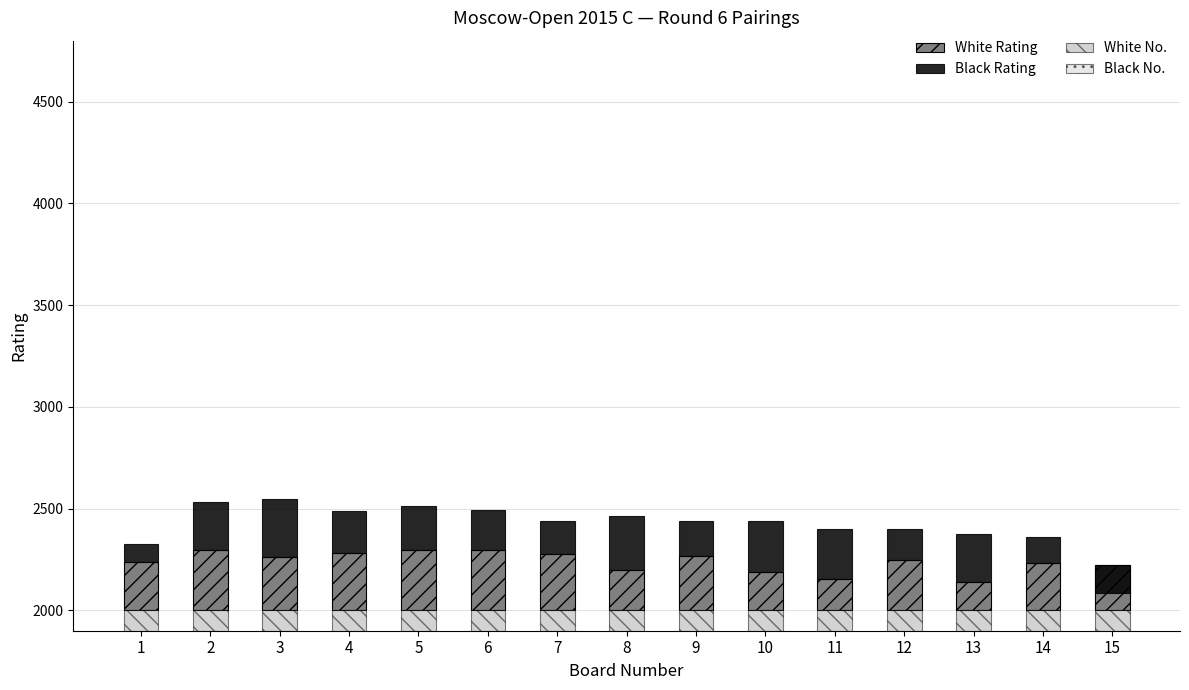

What are all the series names shown in the legend?

White Rating, Black Rating, White No., Black No.